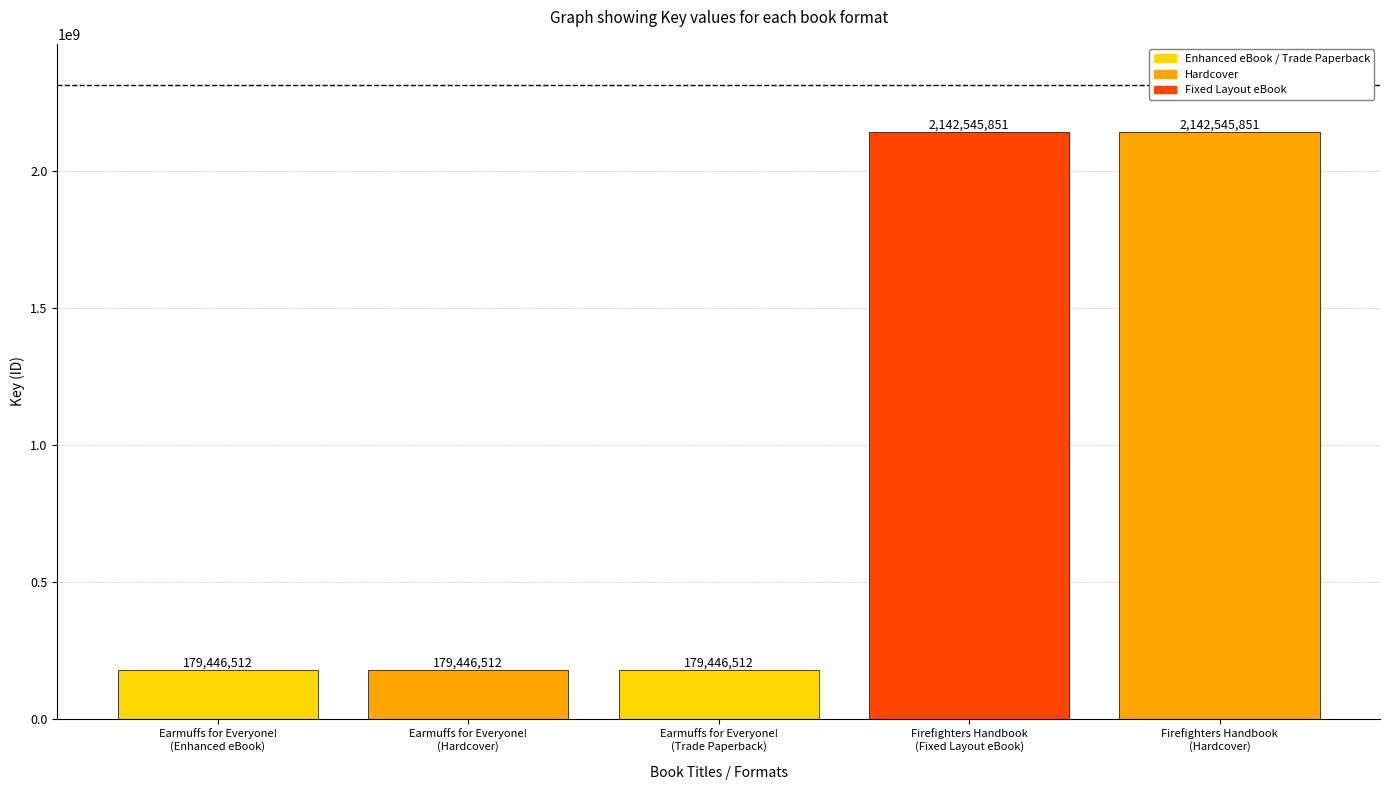

Reading left to right, transcribe all the data shown in this chart.

179446512	179446512	179446512	2142545851	2142545851